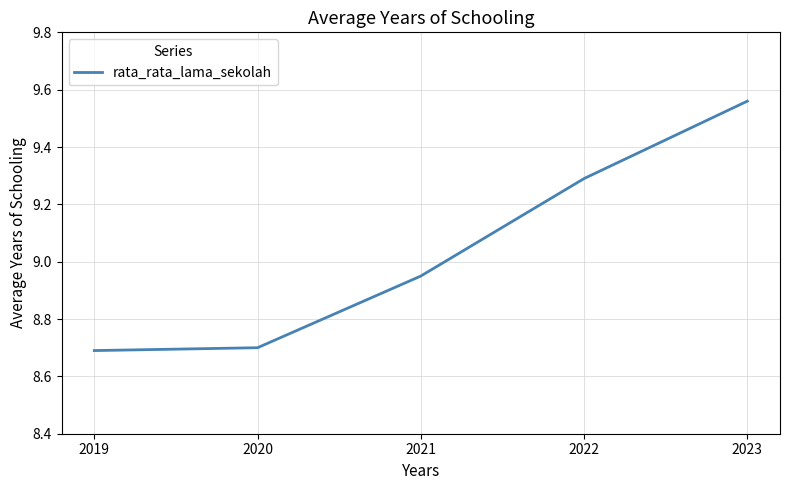

What is the approximate value at 2019?

8.7